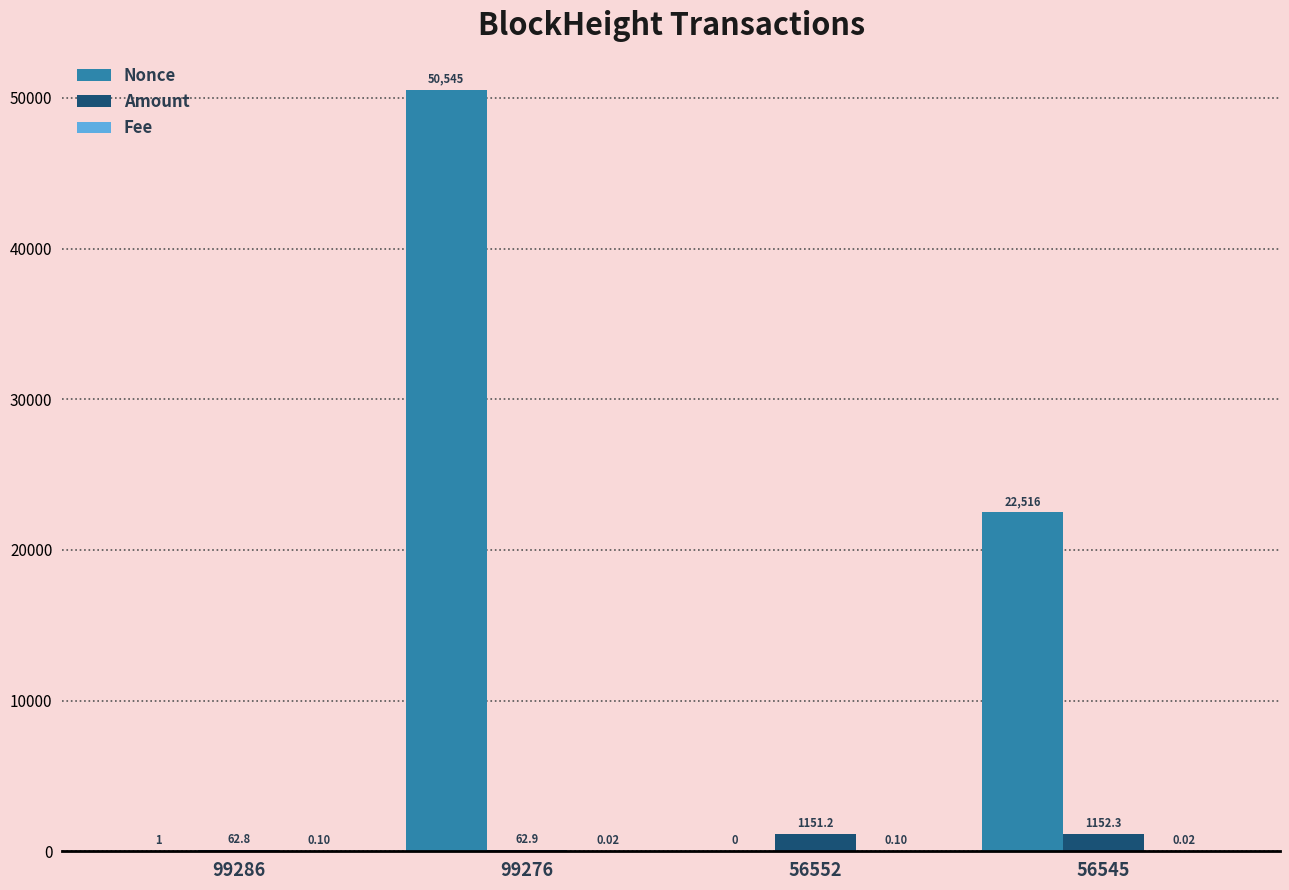

Is the value of Amount at 56552 greater than the value of Nonce at 99286?

Yes